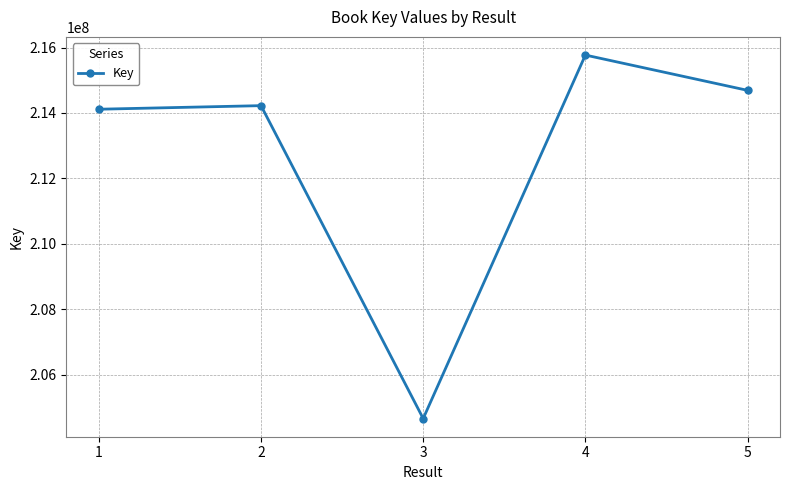

Count the number of data series in this chart.

1